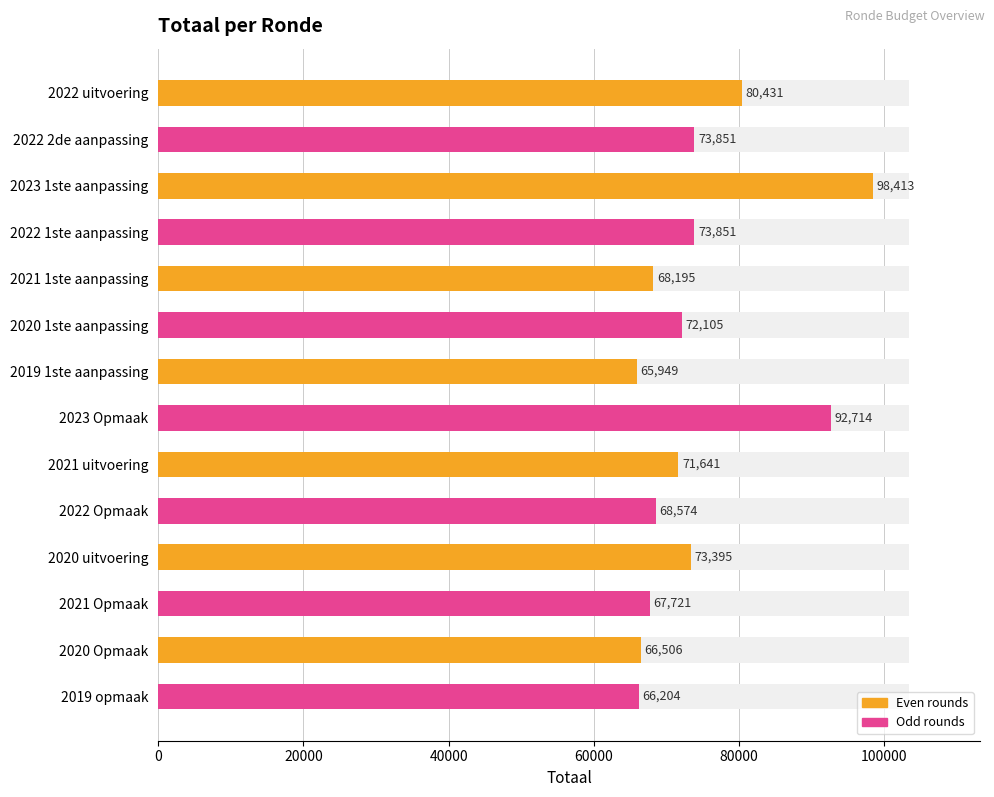

What is the greatest value displayed?

98413